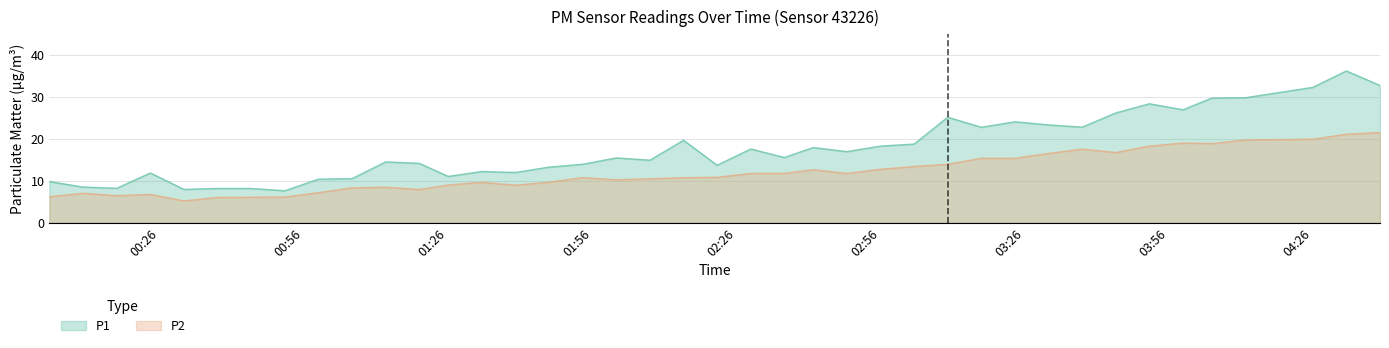

True or false: P2 and P1 intersect in this chart.

False